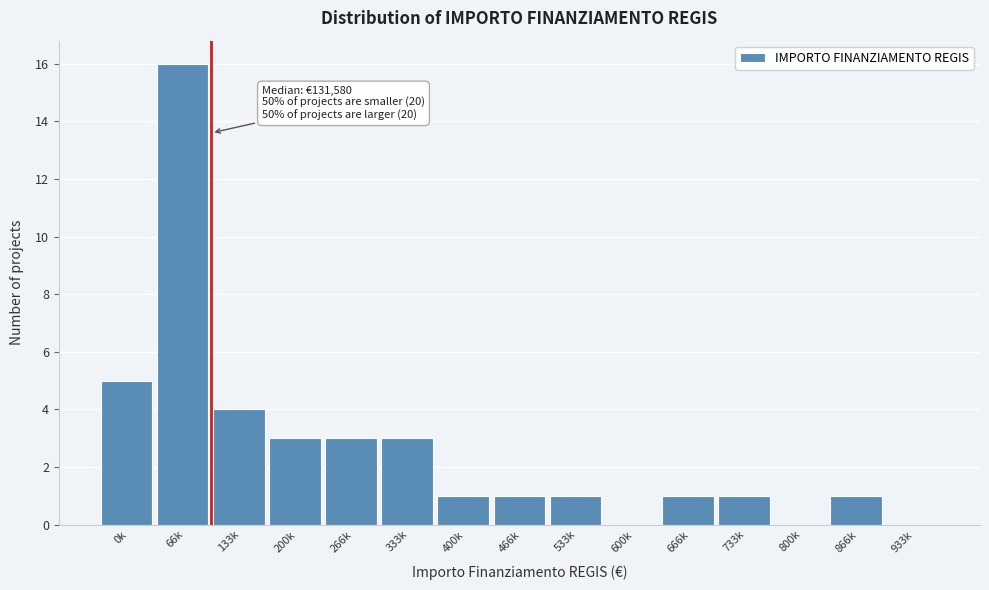

Reading right to left, what are all the values shown in this chart?

933k=0	866k=1	800k=0	733k=1	666k=1	600k=0	533k=1	466k=1	400k=1	333k=3	266k=3	200k=3	133k=4	66k=16	0k=5